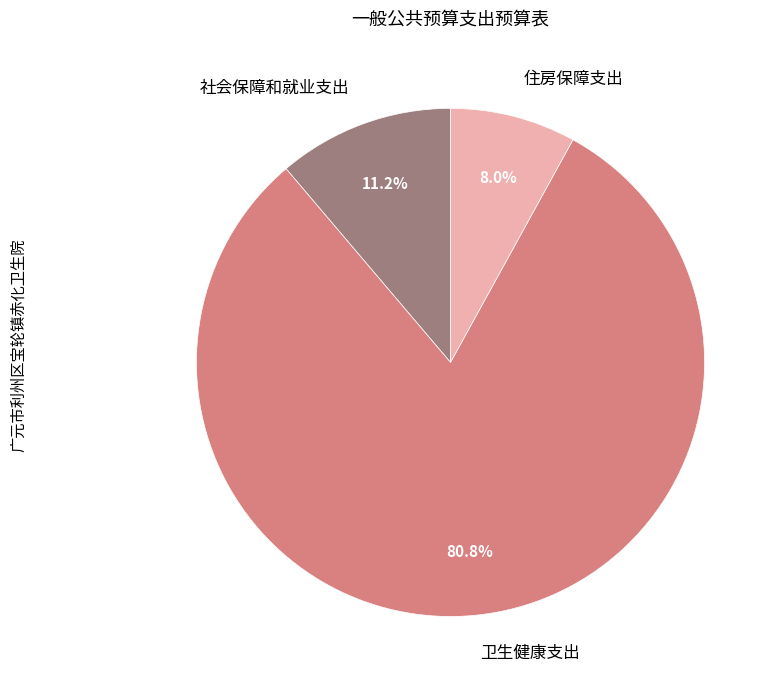

Approximately how many times larger is the value at 卫生健康支出 compared to 住房保障支出?

10.1